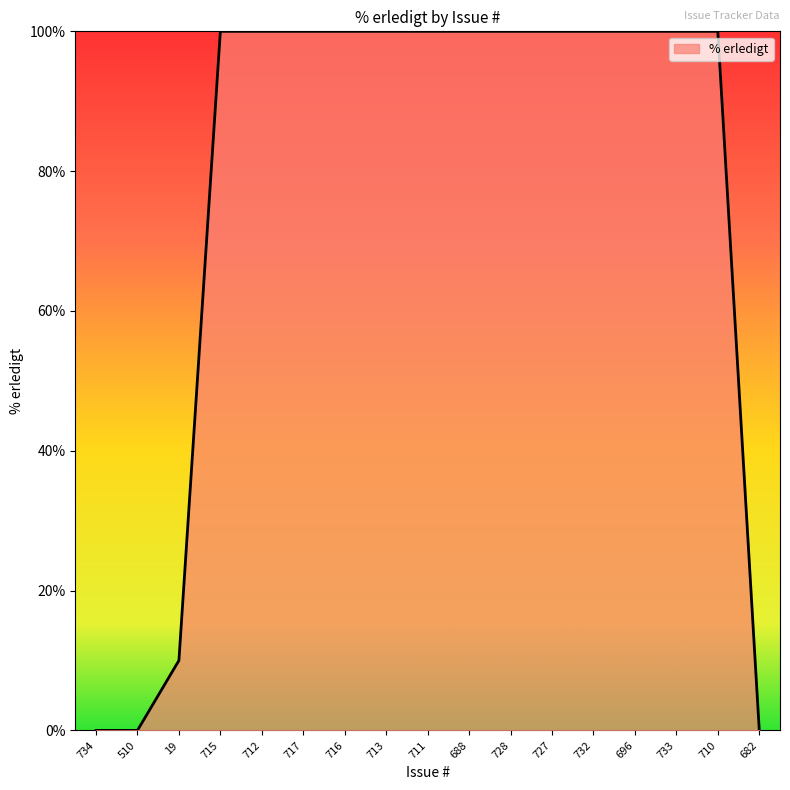

What is the maximum value shown in the chart?

100